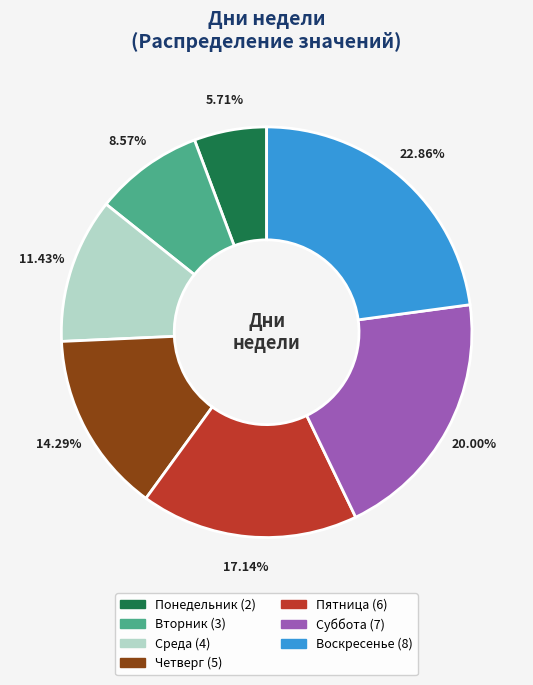

Rank the categories by value from lowest to highest.

Понедельник, Вторник, Среда, Четверг, Пятница, Суббота, Воскресенье